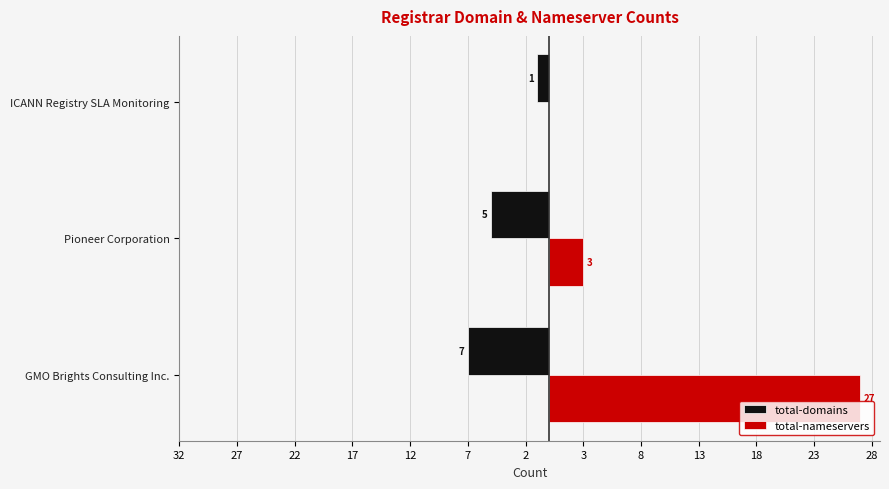

Which series has the largest total across all categories?

total-nameservers